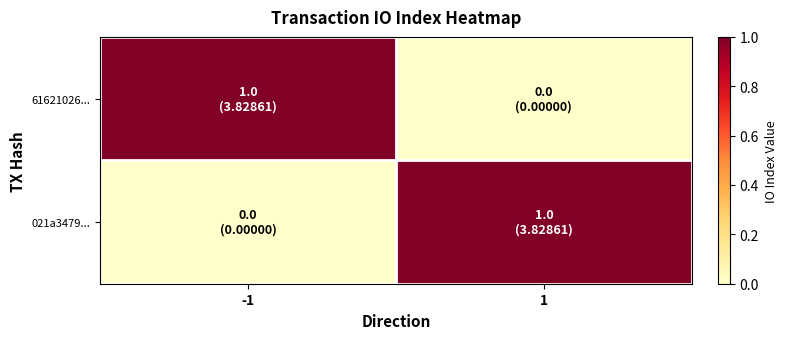

Reading right to left, extract all data points from this chart.

61621026...: 1=0	-1=1
021a3479...: 1=1	-1=0